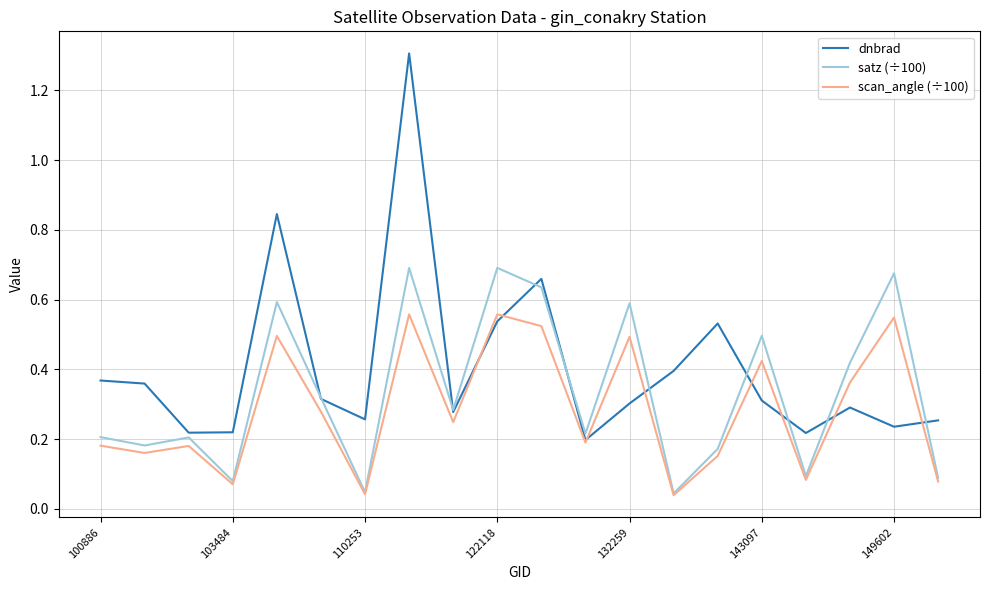

In dnbrad, how many points are lower than both neighbors (excluding endpoints)?

6